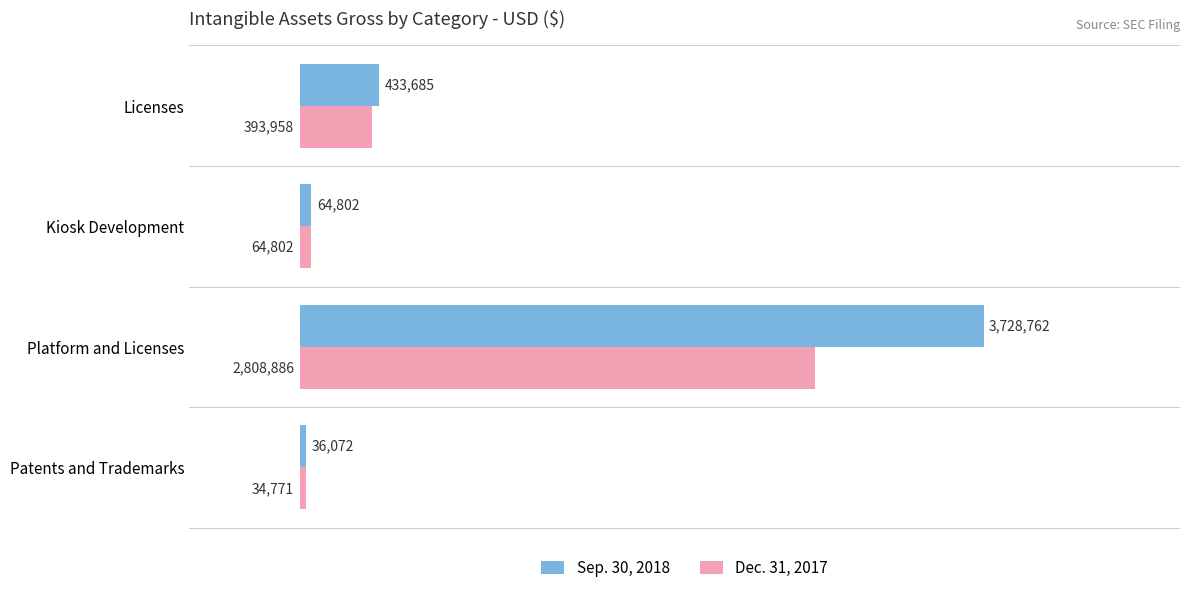

Which category has the lowest value in the Dec. 31, 2017 series?

Patents and Trademarks